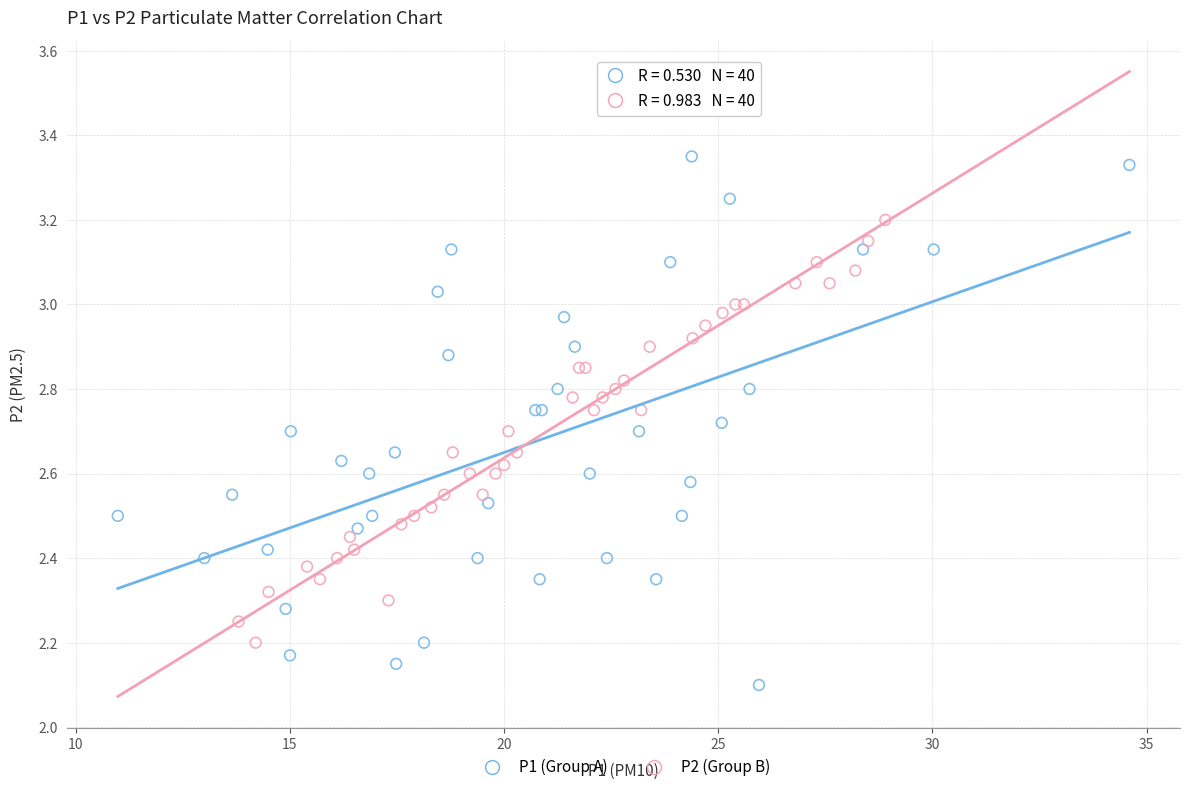

Which series reaches the maximum Y coordinate?

P1 (Group A)